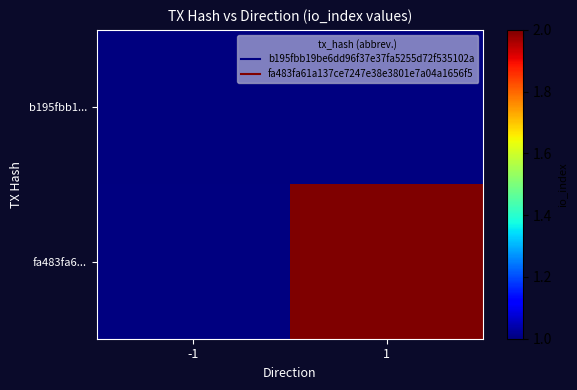

Which category has the lowest value in the b195fbb1... series?

-1